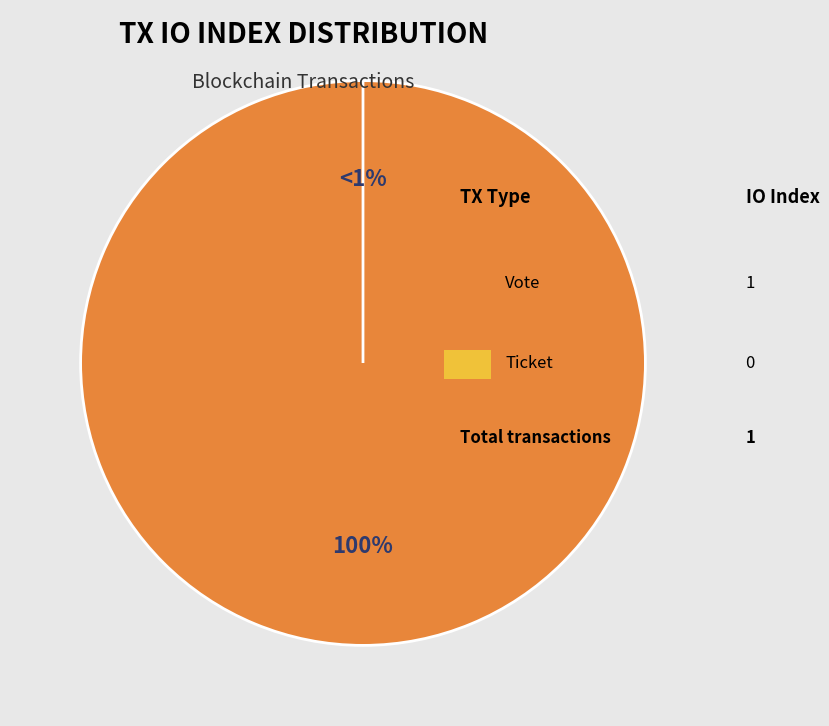

Is the sum of Ticket (io_index=0) and Vote (io_index=1) greater than half?

Yes